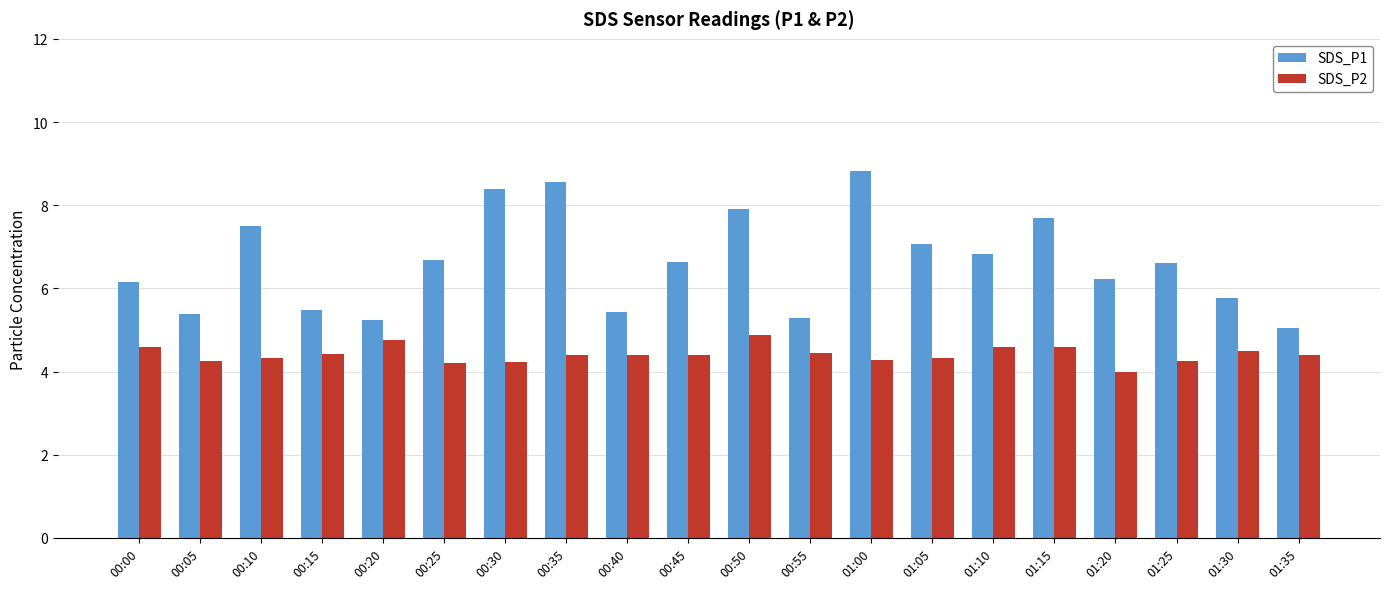

What is the difference between the maximum and minimum values in the SDS_P1 series?

3.8